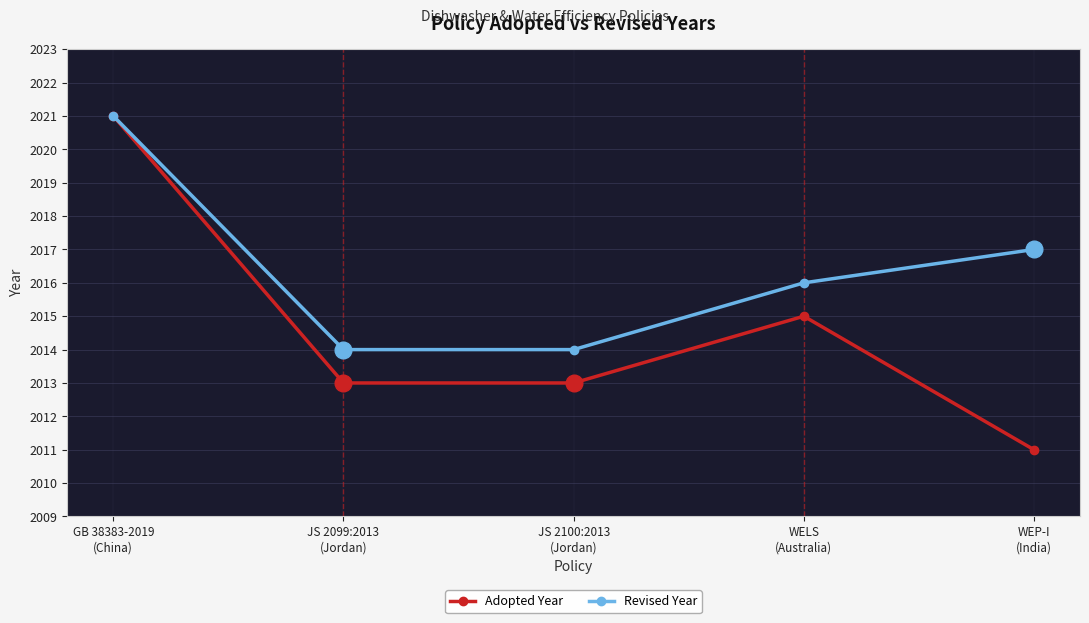

Which series has the largest total across all categories?

Revised Year